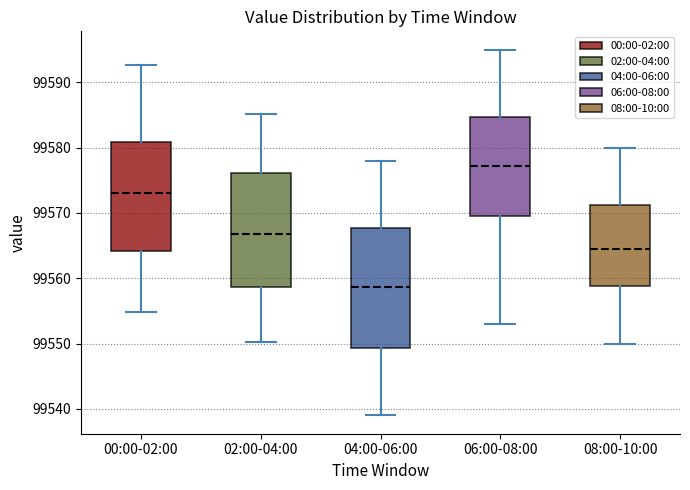

Which box's median line is the highest?

06:00-08:00